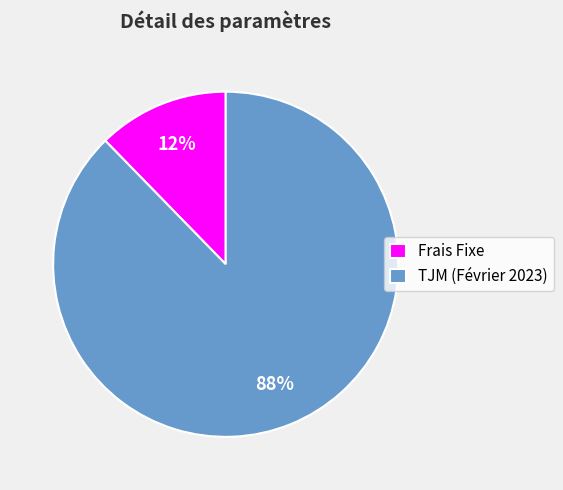

To the nearest percent, what is the combined percentage of TJM (Février 2023) and Frais Fixe?

100%